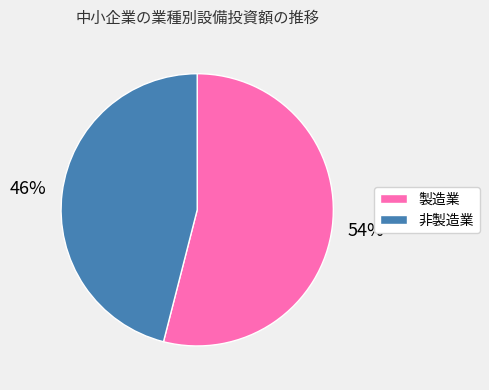

What percentage is the 非製造業 slice, to the nearest percent?

46%